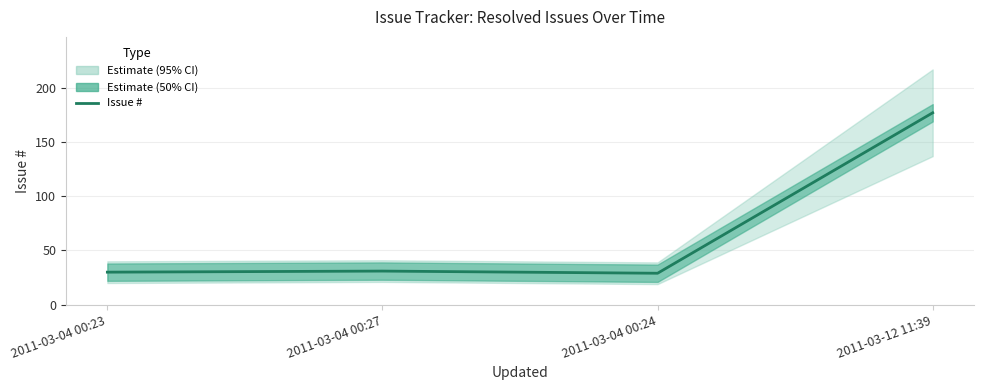

Where does the data first go above 31?

2011-03-12 11:39